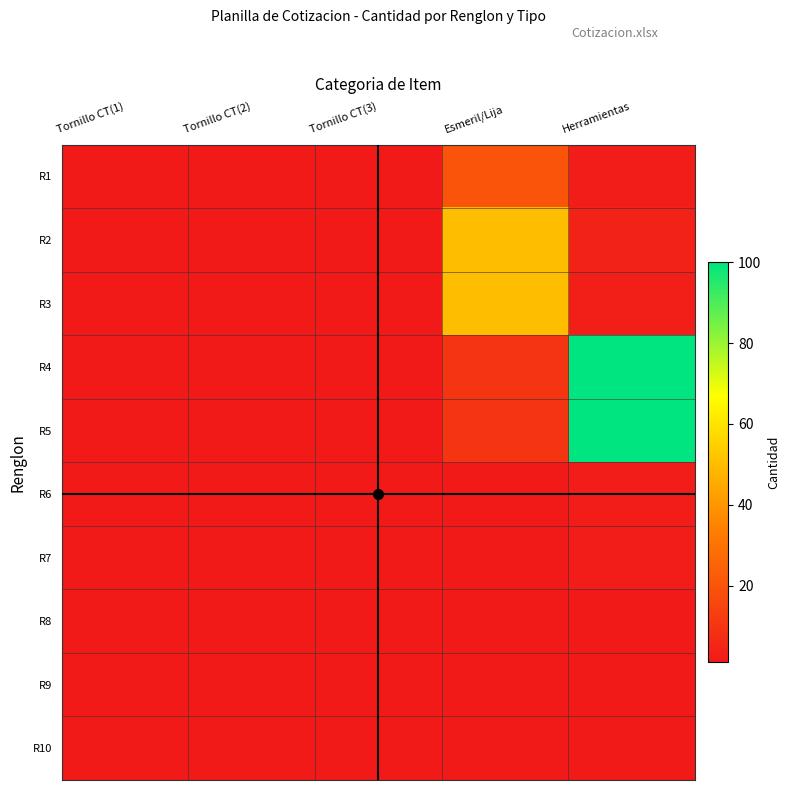

How many series are shown in this chart?

10